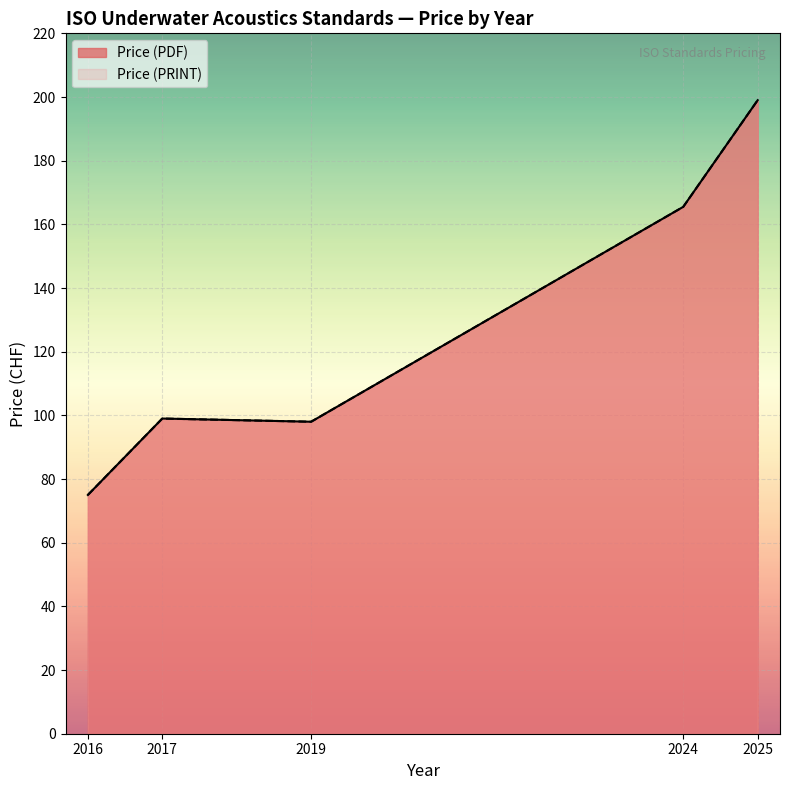

Does the chart display data point markers on the line(s)?

No